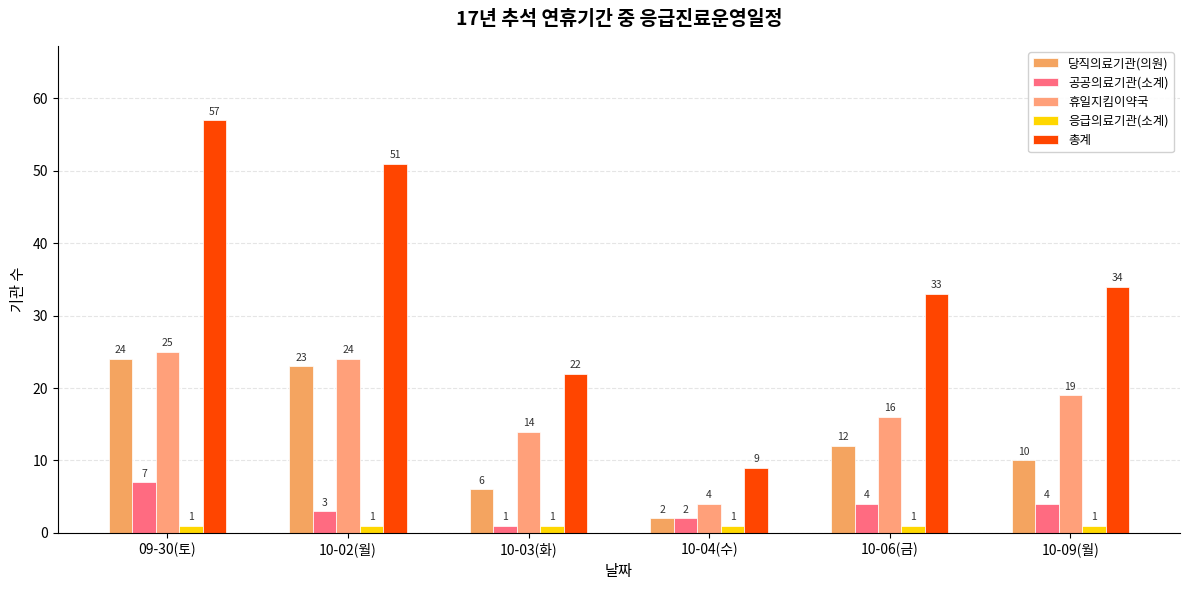

How many bars are there in each group?

5